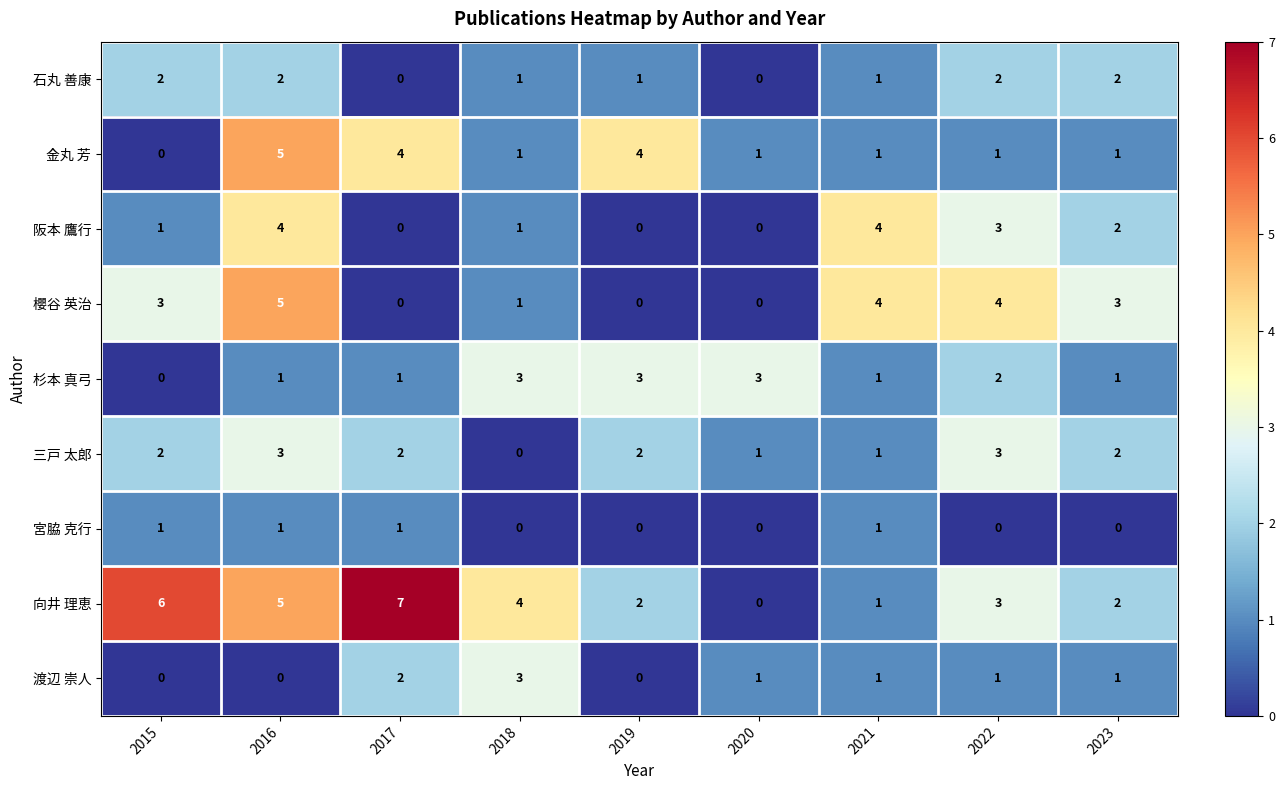

How many data points in 宮脇 克行 are above 0?

4